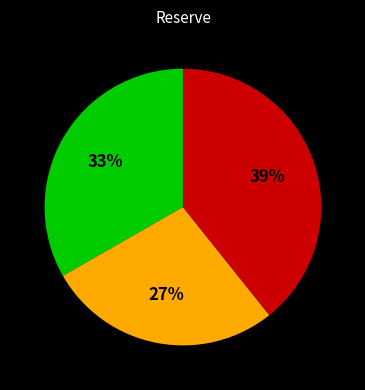

How many slices are in this pie chart?

3